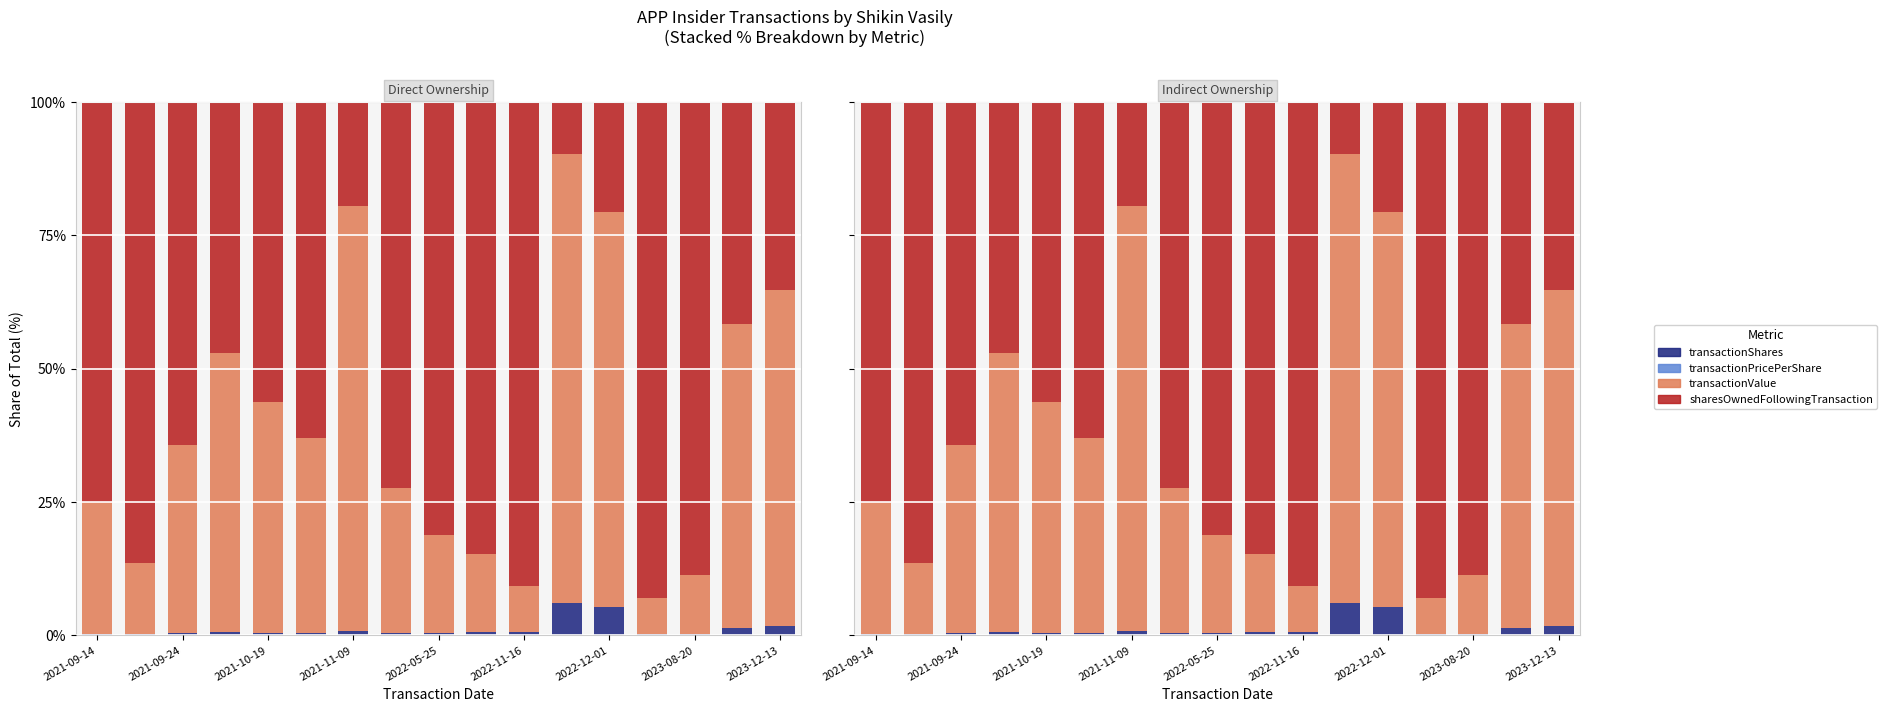

What is the sum of the transactionShares values at 13 and 9?

0.8